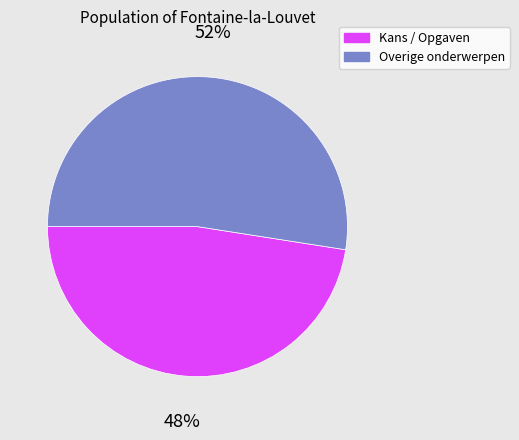

To the nearest percent, what is the average slice percentage?

50%